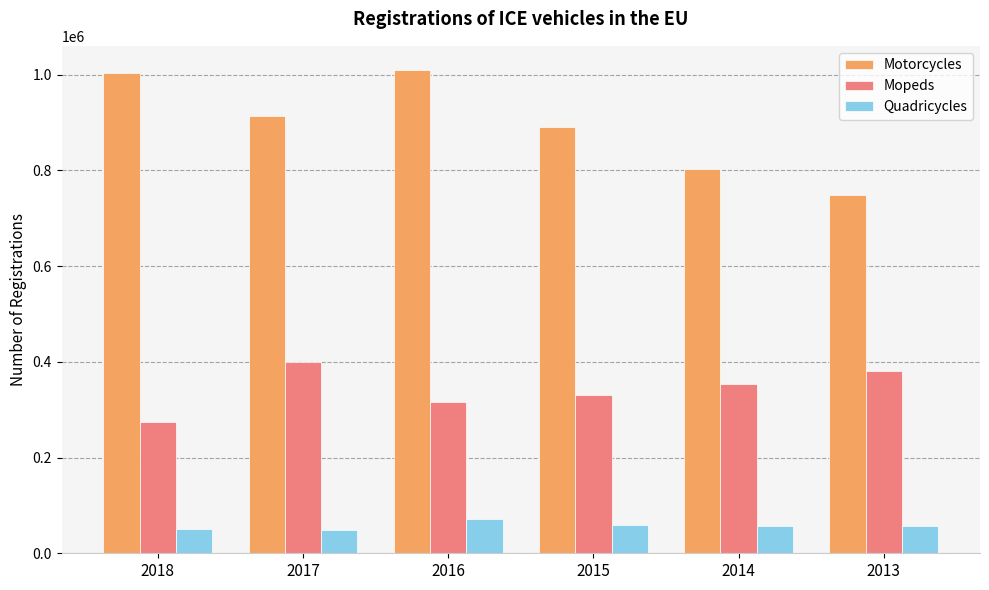

What is the maximum value for Quadricycles?

70578